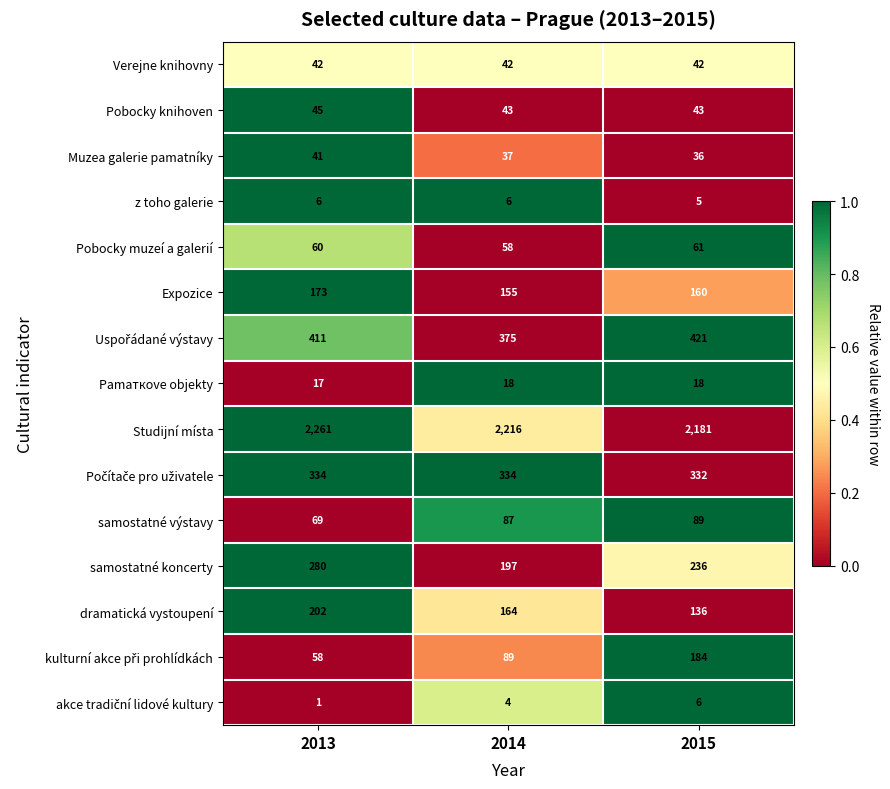

What is the approximate value of Pamaткove objekty at 2014?

18